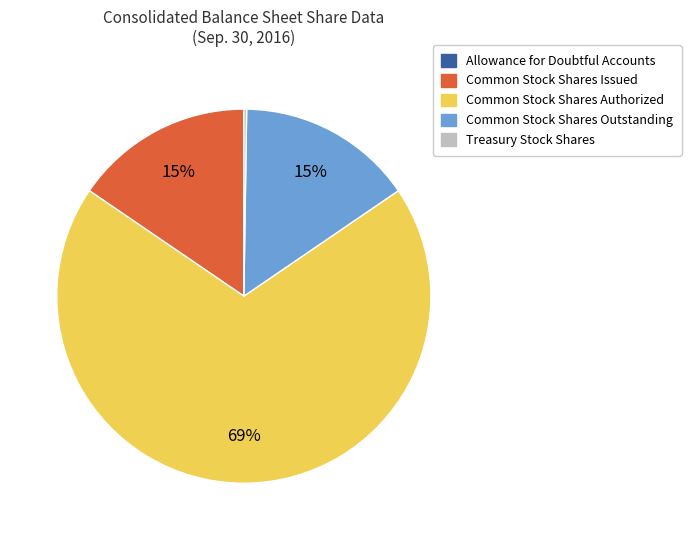

Does Common Stock Shares Authorized represent more than half of the total?

Yes